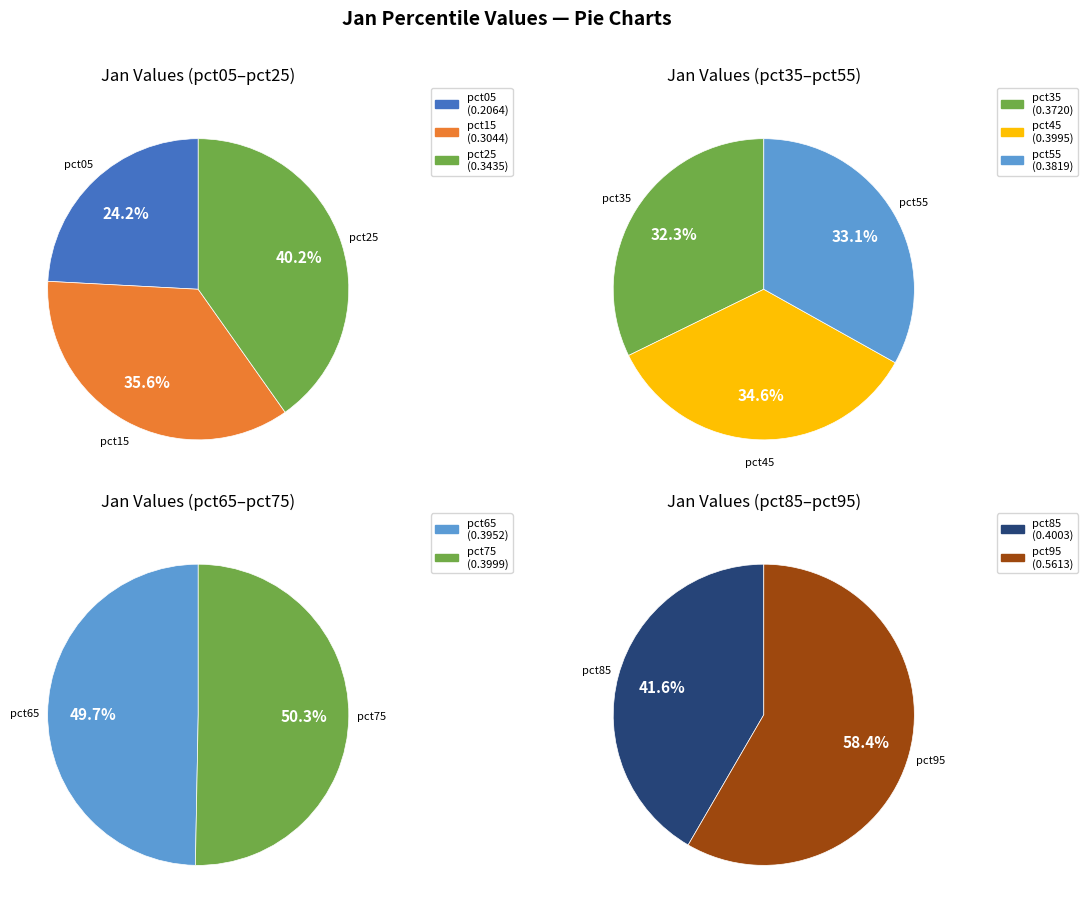

Count the number of slices in the pie.

10